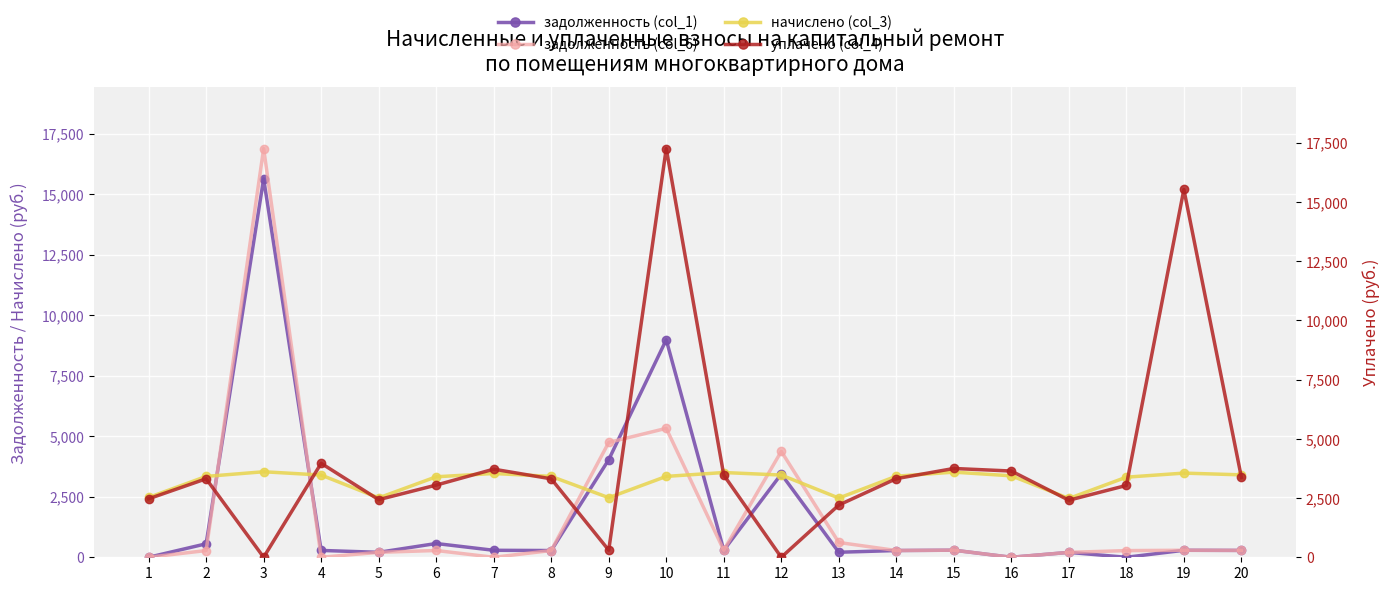

Rank the series at 20 from highest to lowest value.

начислено (col_3), уплачено (col_4), задолженность (col_1), задолженность (col_6)